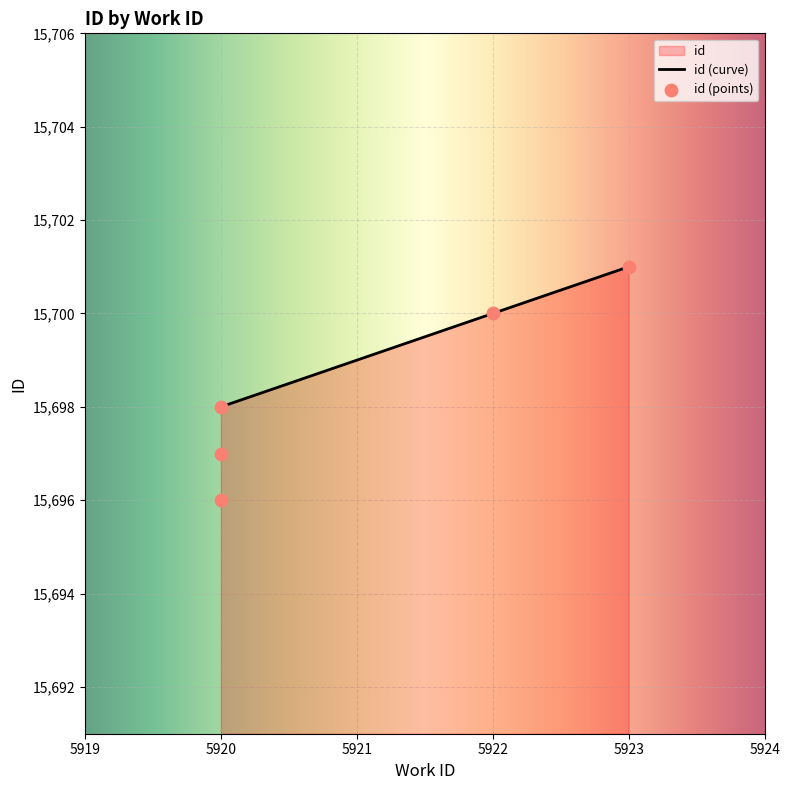

What is the change in value from 5920 to 5923?

+3